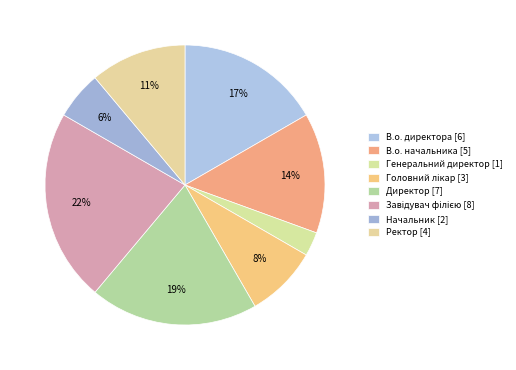

How many slices are in this pie chart?

8